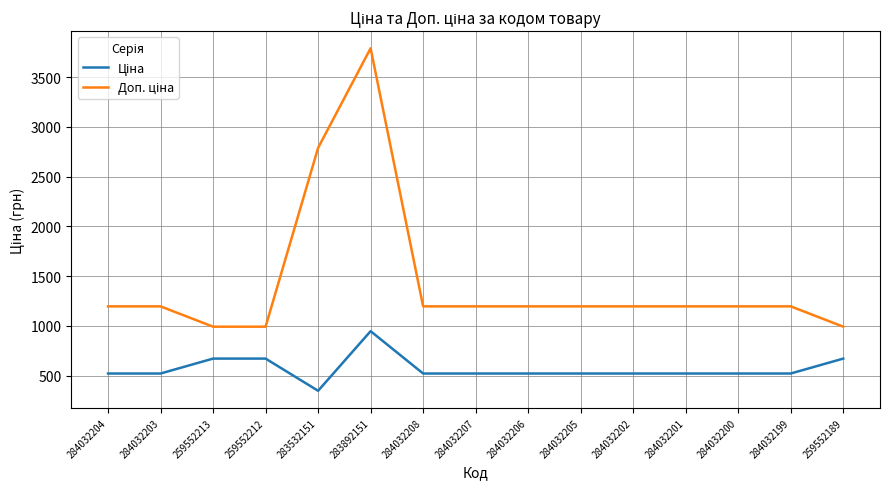

At which category is the sum across all series the highest?

283892151